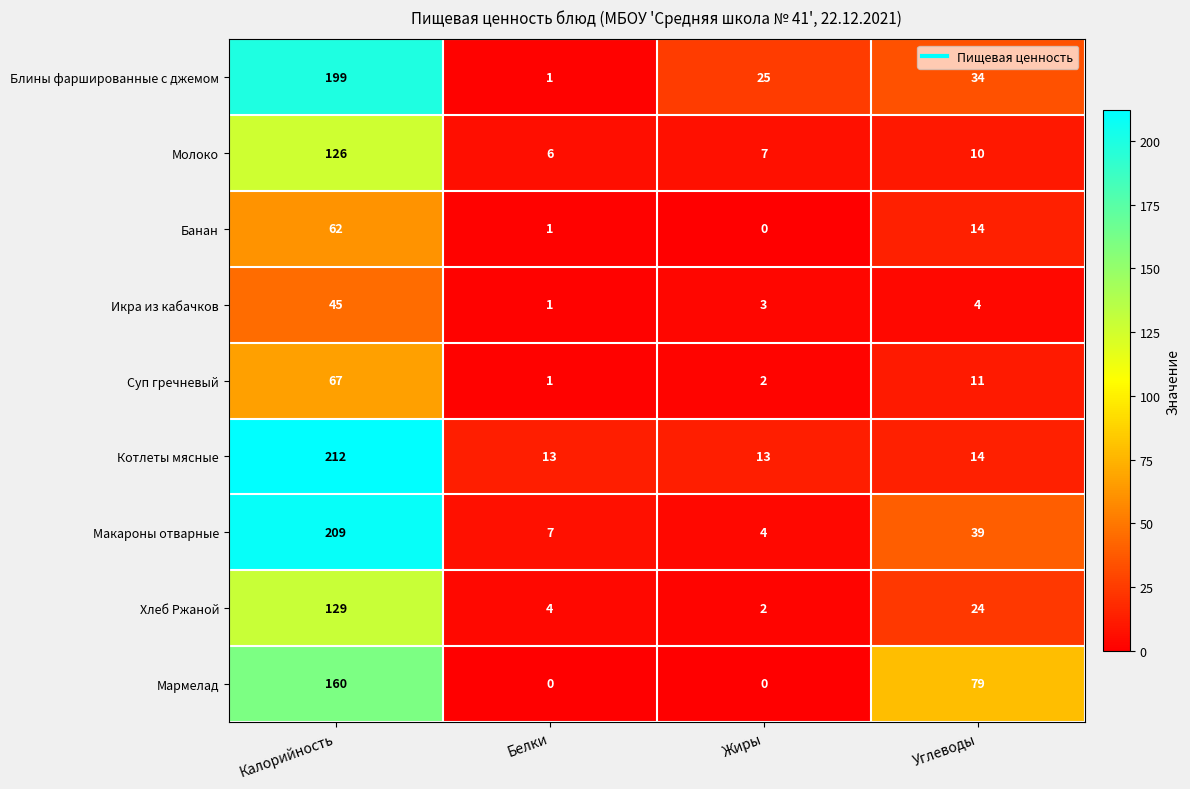

What is the maximum value for Хлеб Ржаной?

129